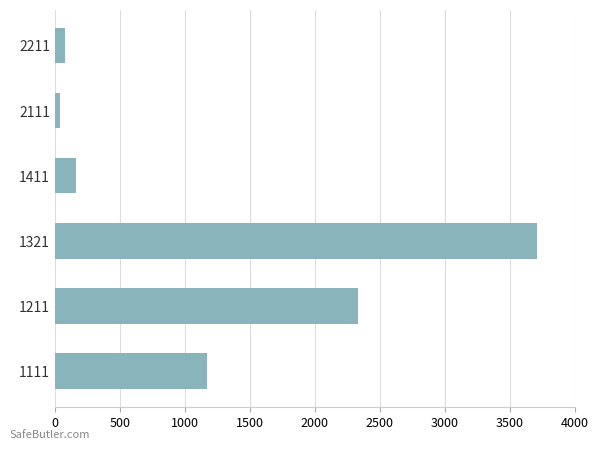

The chart shows a value of 77 at 2211. True or false?

True